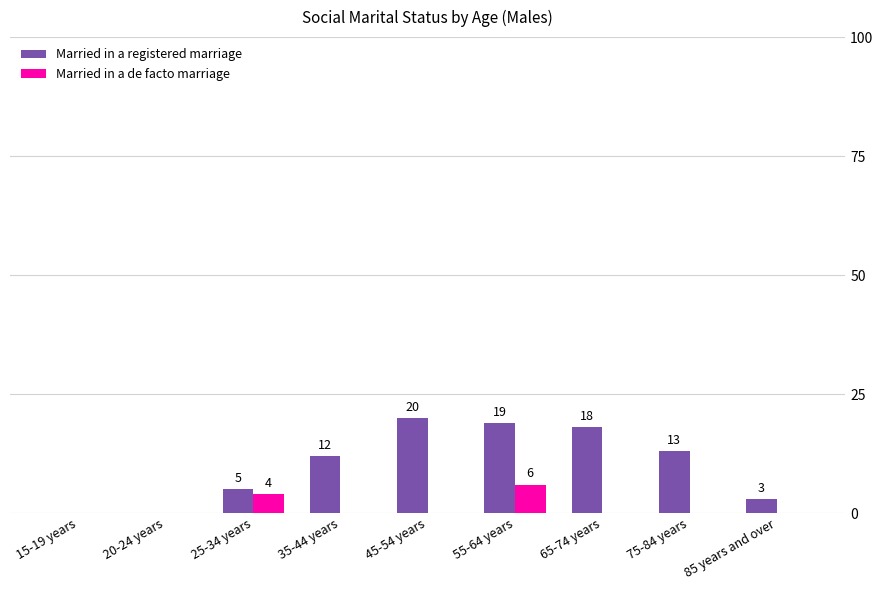

Which series changed the most between 55-64 years and 85 years and over?

Married in a registered marriage